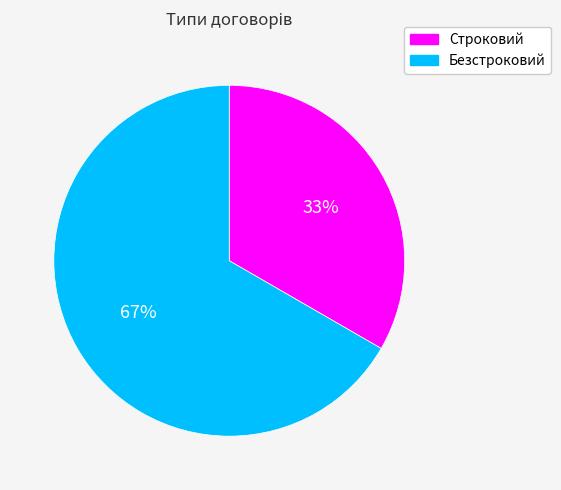

Is Безстроковий the majority of the pie?

Yes